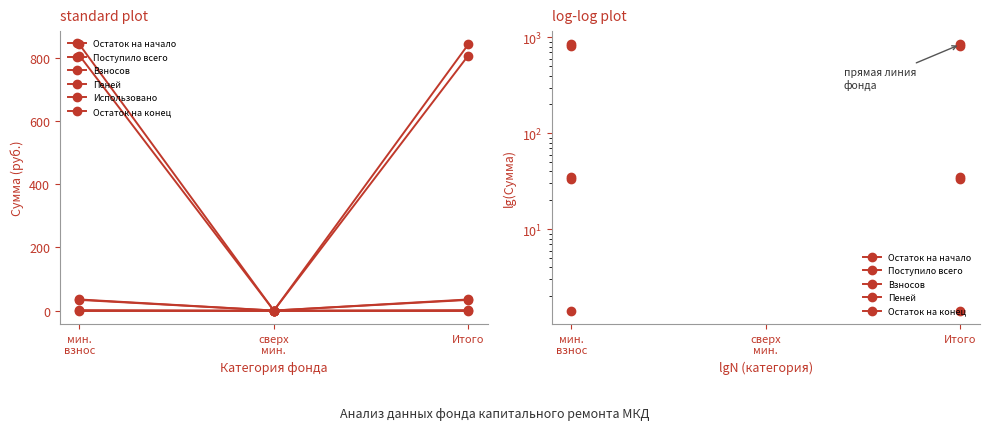

Does the chart display data point markers on the line(s)?

Yes